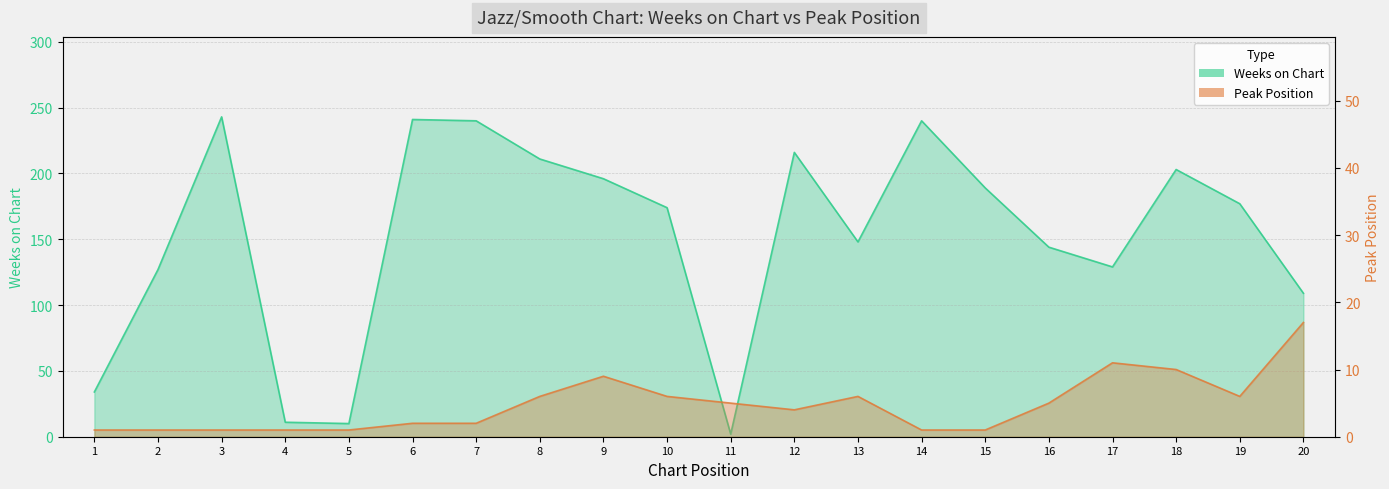

At which label does Peak Position reach its minimum?

1